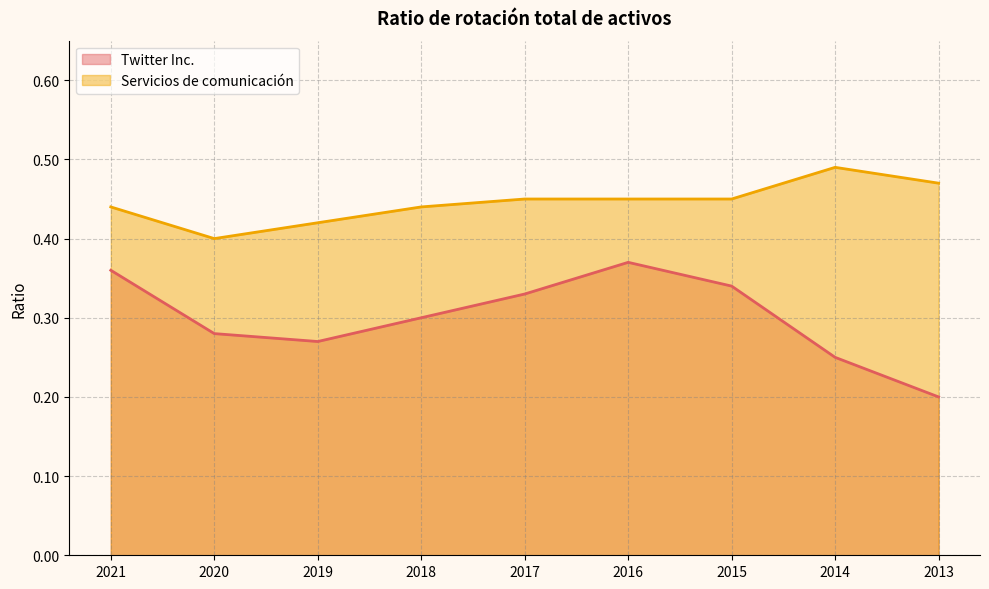

List the series in order of their peak value, lowest first.

Twitter Inc., Servicios de comunicación